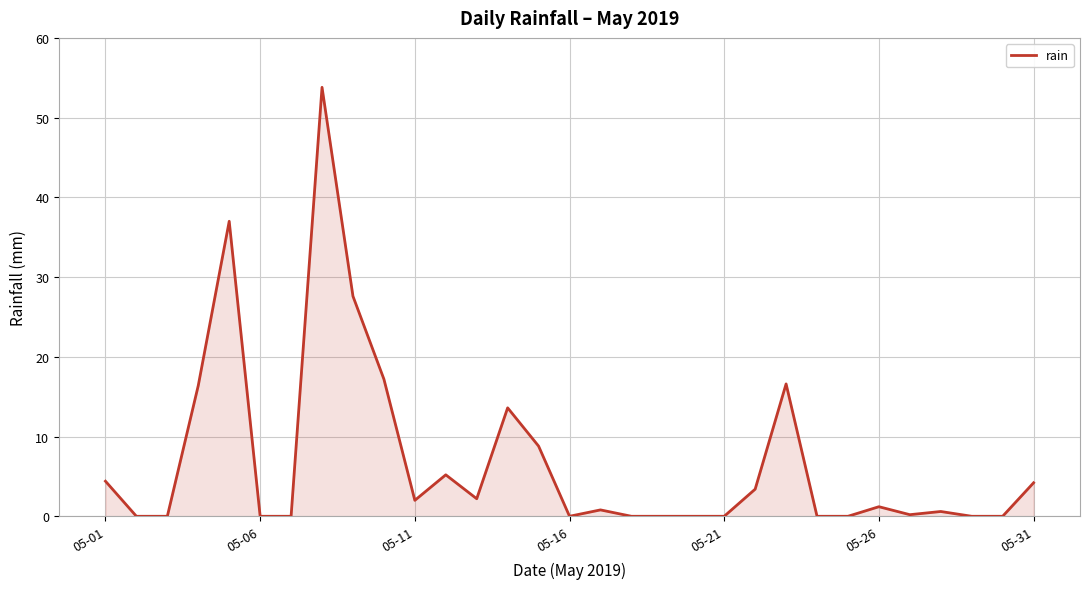

What is the greatest value displayed?

53.8